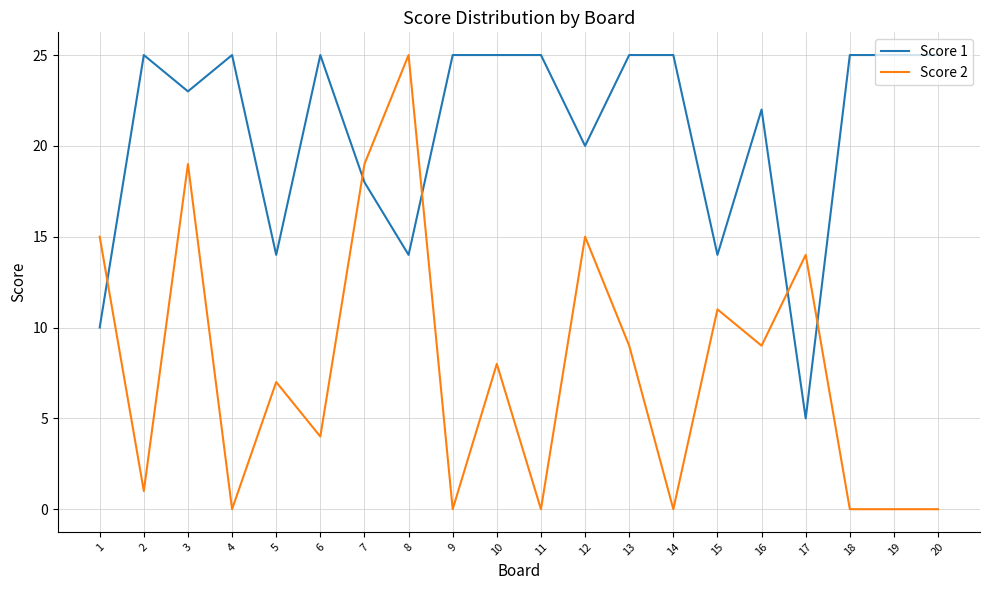

The Score 2 series shows 1 at 2. True or false?

True